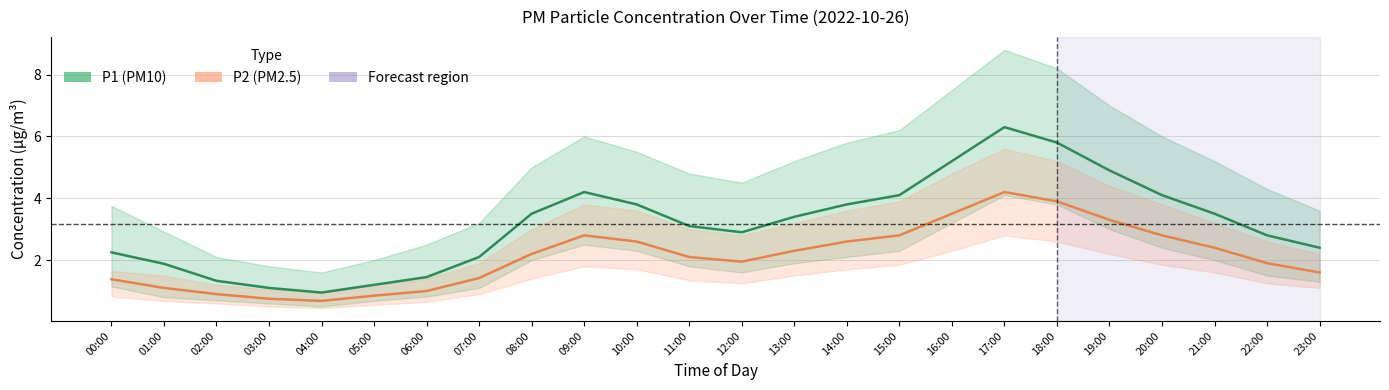

What is the sum of all P2 (PM2.5) values?

51.0